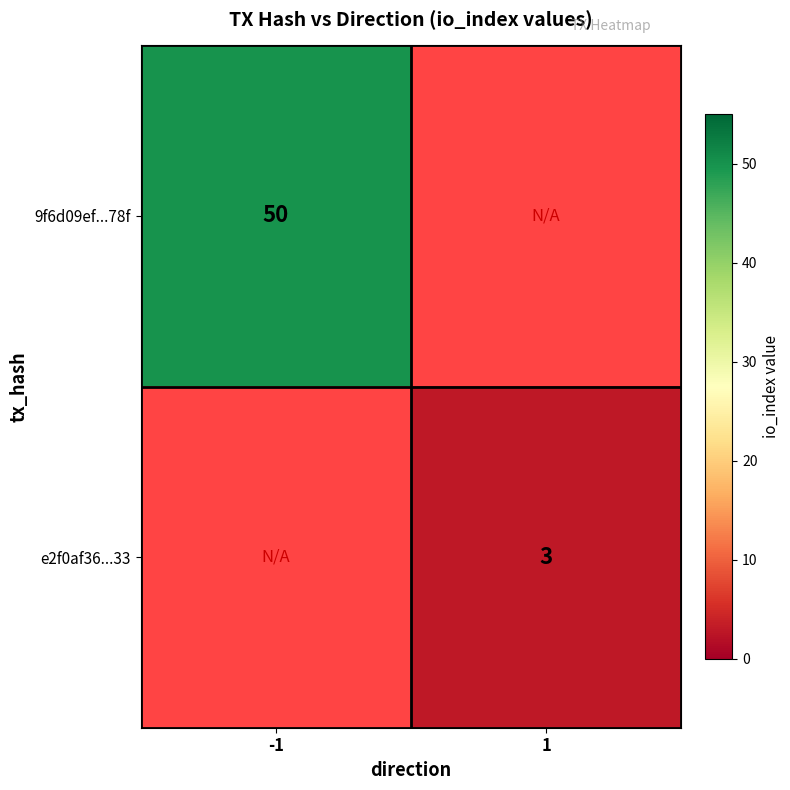

The value of 9f6d09ef...78f at -1 is 50. True or false?

True